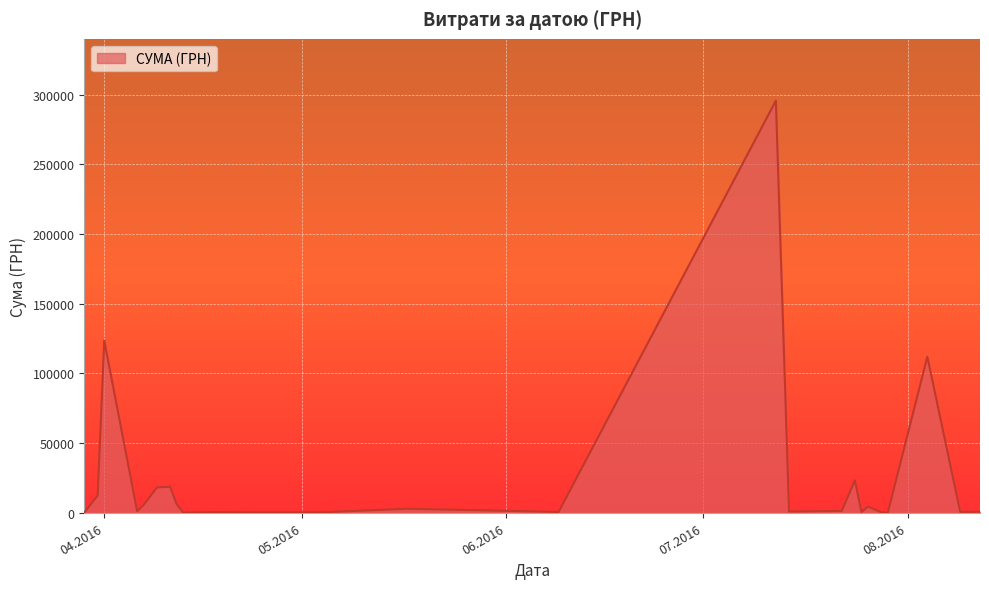

What is the greatest value displayed?

295638.6